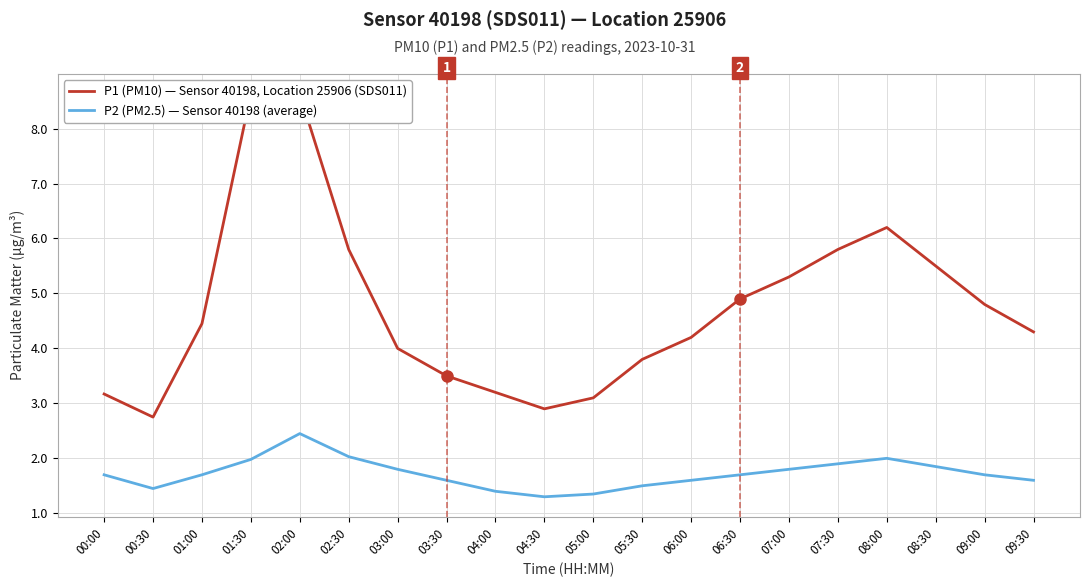

List the series in order of their overall mean, highest first.

P1 (PM10) — Sensor 40198, Location 25906 (SDS011), P2 (PM2.5) — Sensor 40198 (average)